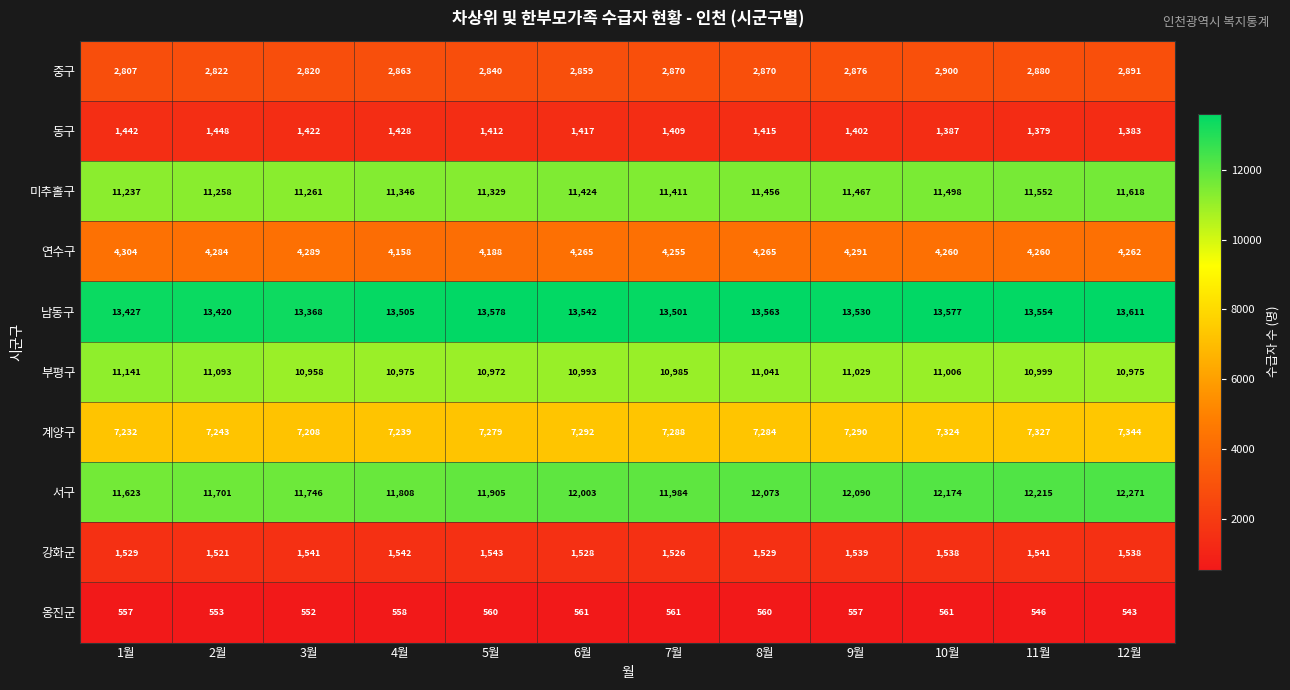

Which series has the largest total across all categories?

남동구